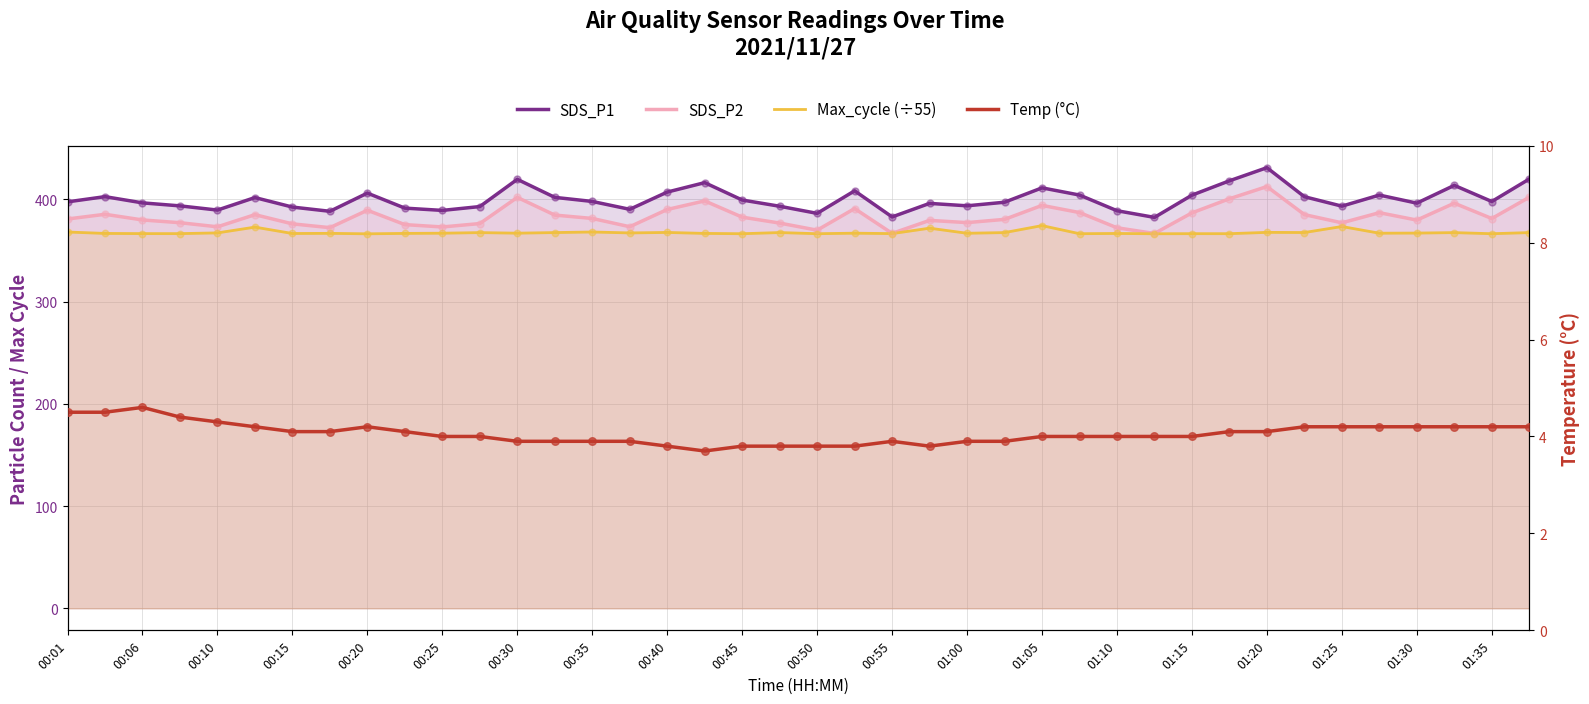

Is the value of Temp (°C) at 00:25 greater than the value of SDS_P1 at 00:35?

No